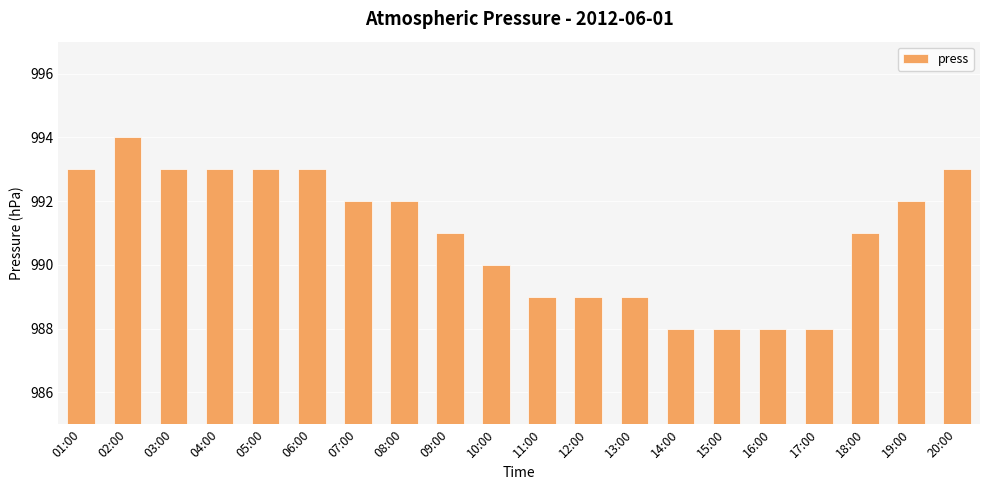

What is the sum of the values at 01:00 and 08:00?

1985